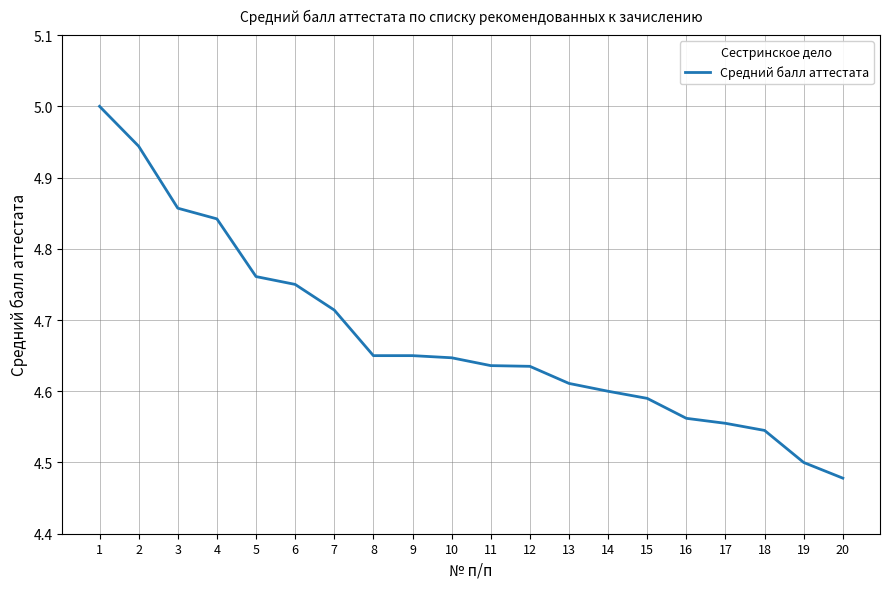

What is the difference between the maximum and minimum values?

0.5